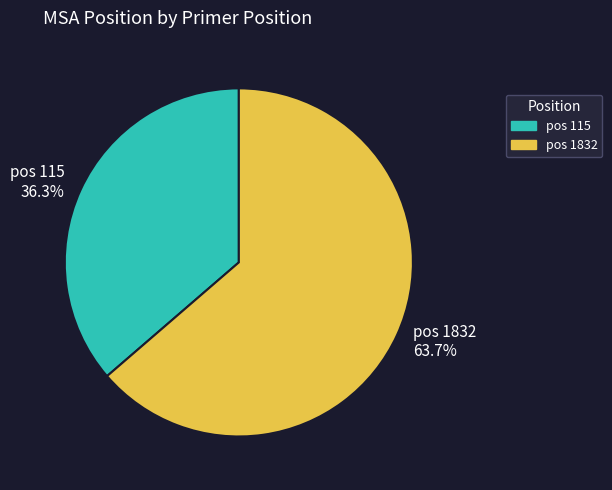

How much of the chart is everything except pos 1832 63.7%?

36.3%